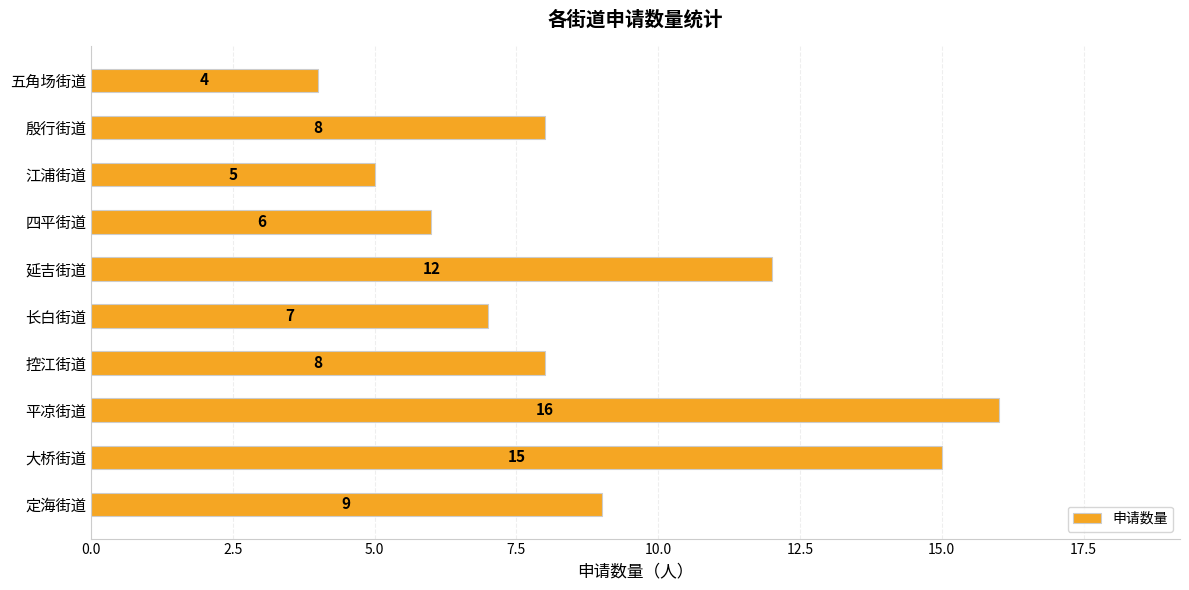

Between 控江街道 and 四平街道, which is larger?

控江街道